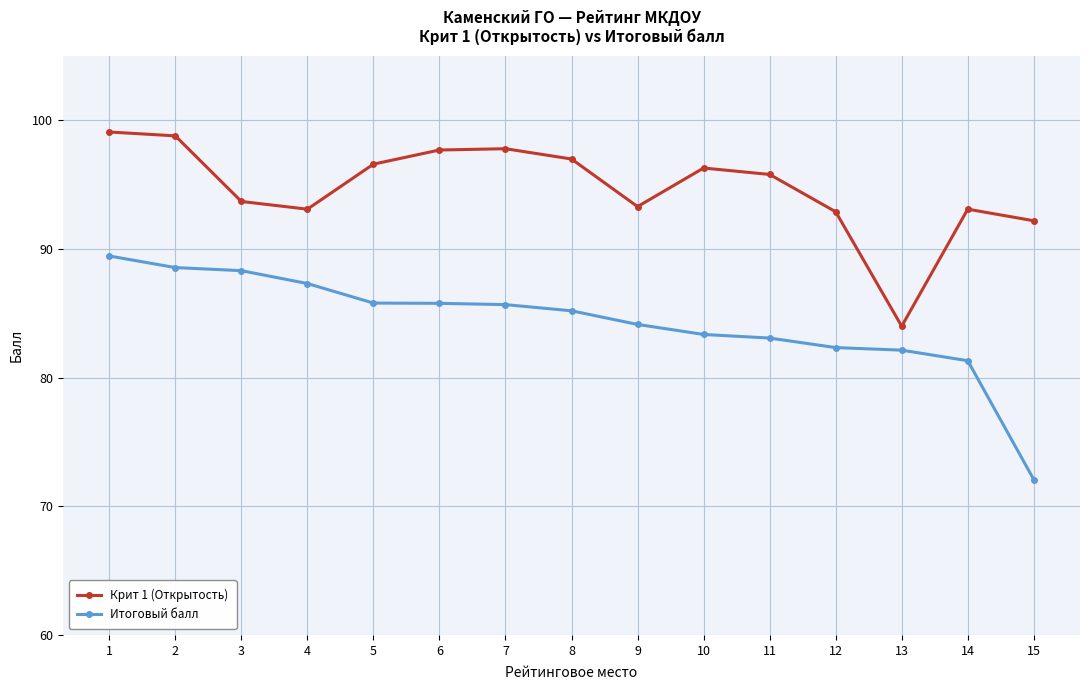

What is the minimum value shown in the chart?

72.1